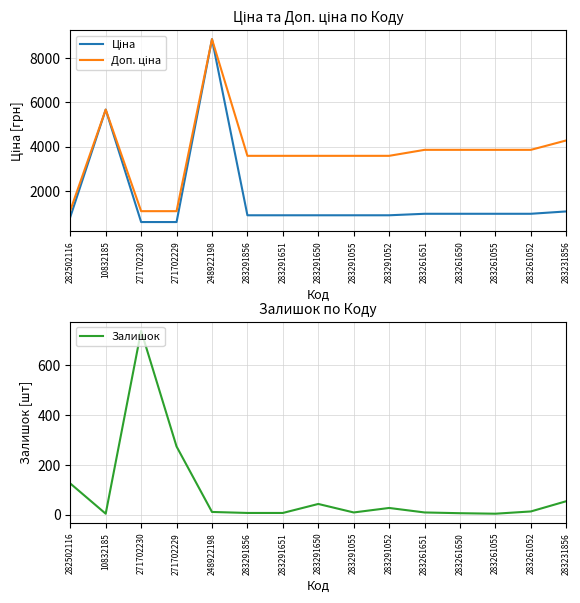

What is the label of the 9th point from the left?

283291055